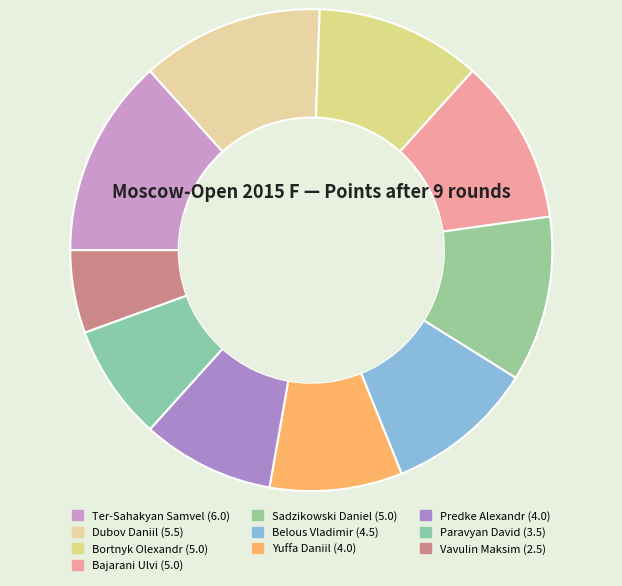

Between Dubov Daniil and Sadzikowski Daniel, which is larger?

Dubov Daniil